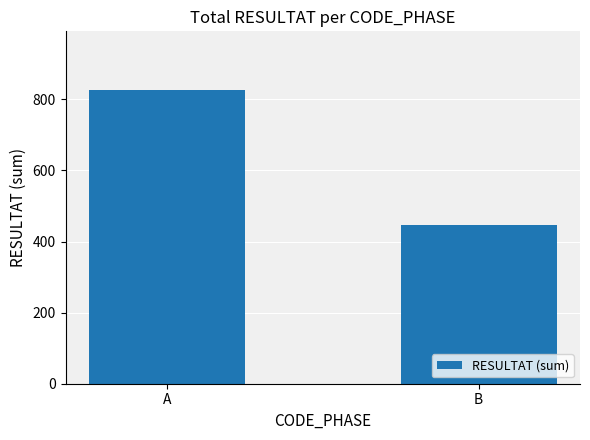

At which label is the value closest to 636?

B